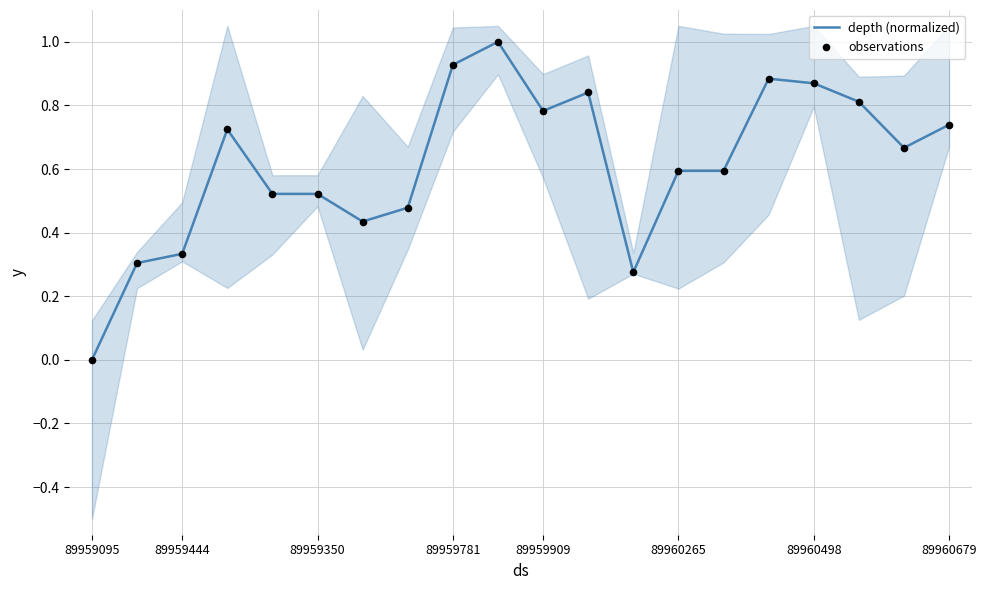

Which series contains the lowest Y value?

depth (normalized)